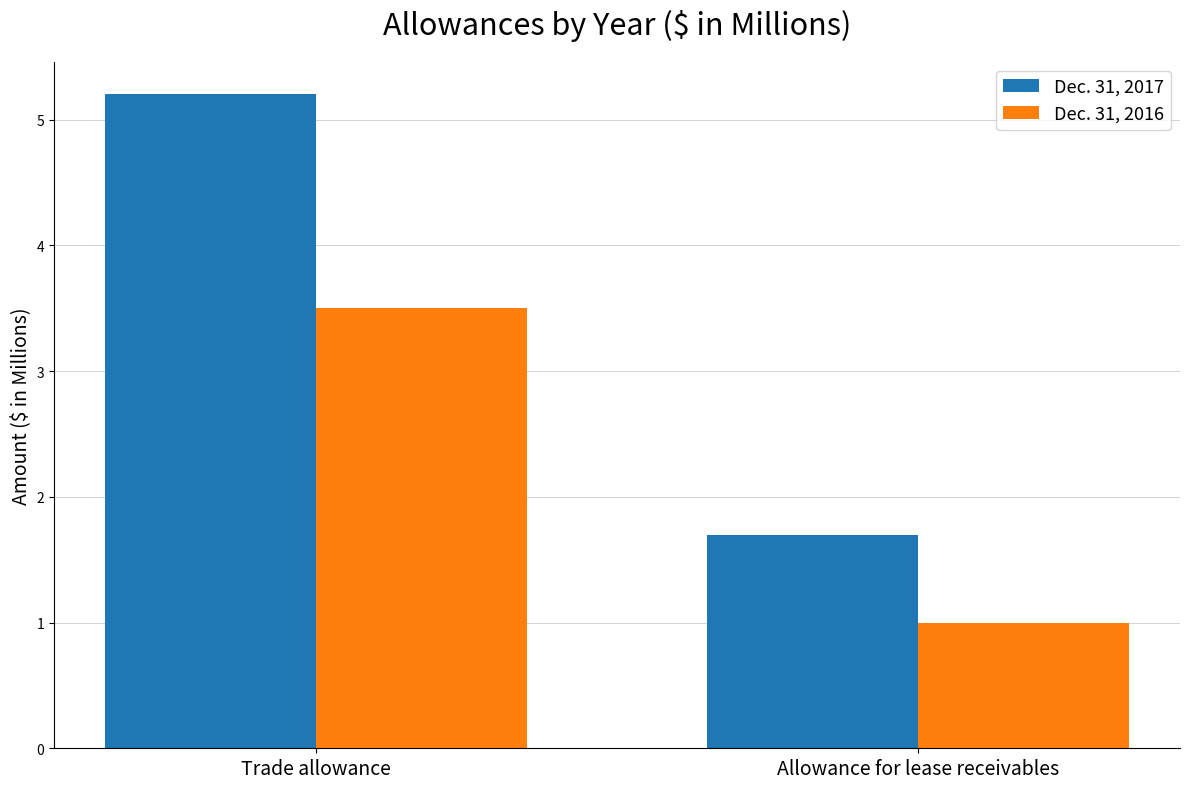

Is the value of Dec. 31, 2017 at Trade allowance greater than the value of Dec. 31, 2016 at Trade allowance?

Yes